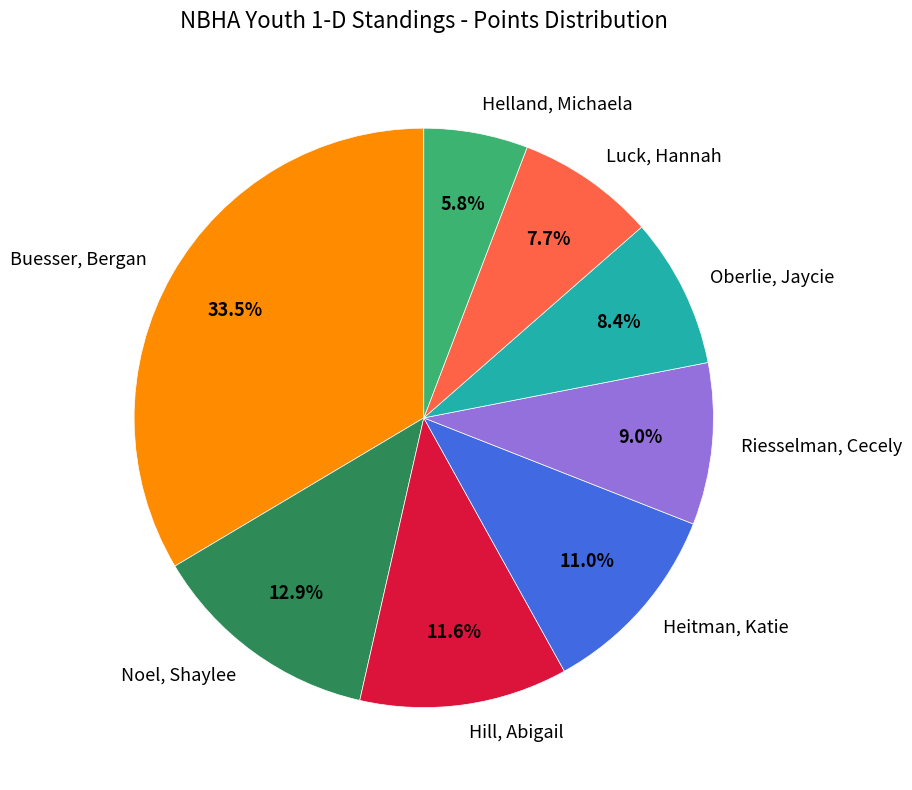

To the nearest percent, what is the difference between the largest and smallest slice percentages?

28%